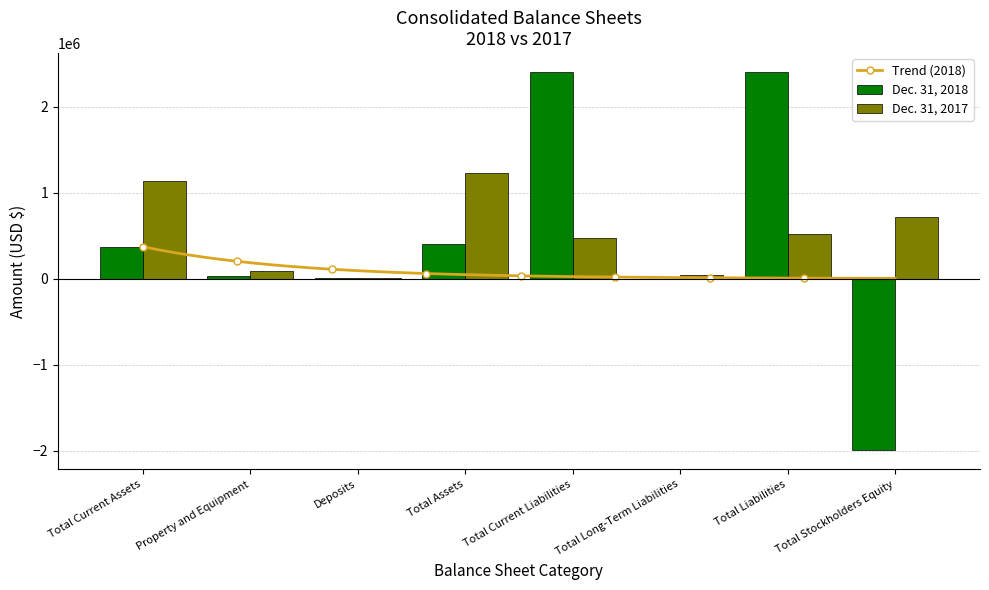

Is it true that Dec. 31, 2018 equals 403799 at Total Assets?

True